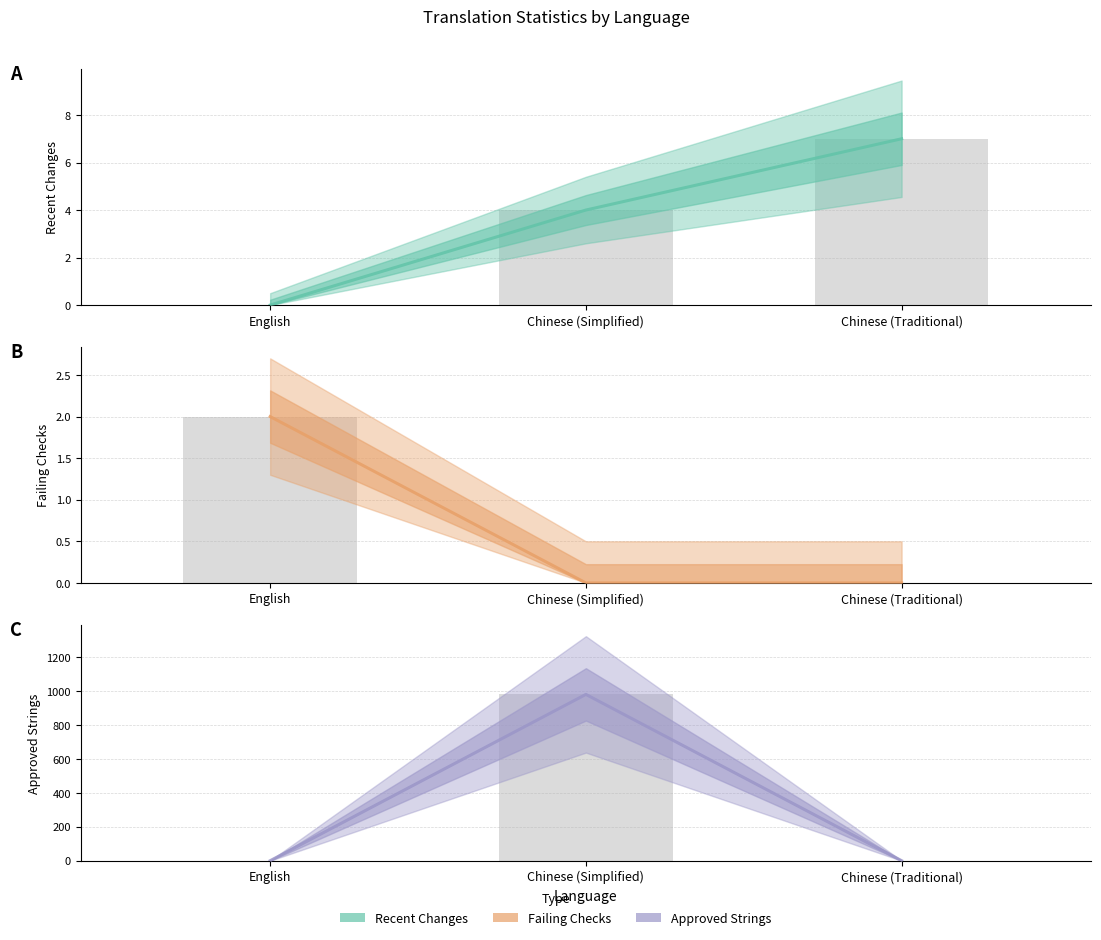

What is the label of the 3rd bar from the left?

Chinese (Traditional)